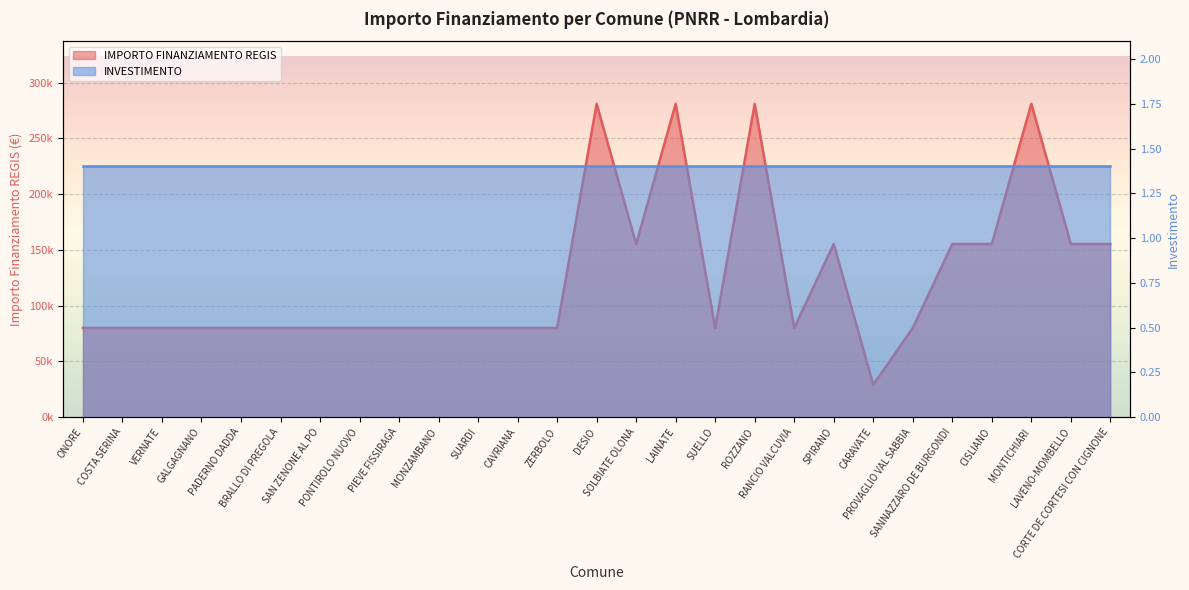

The chart shows a value of 216347 at SOLBIATE OLONA. True or false?

False